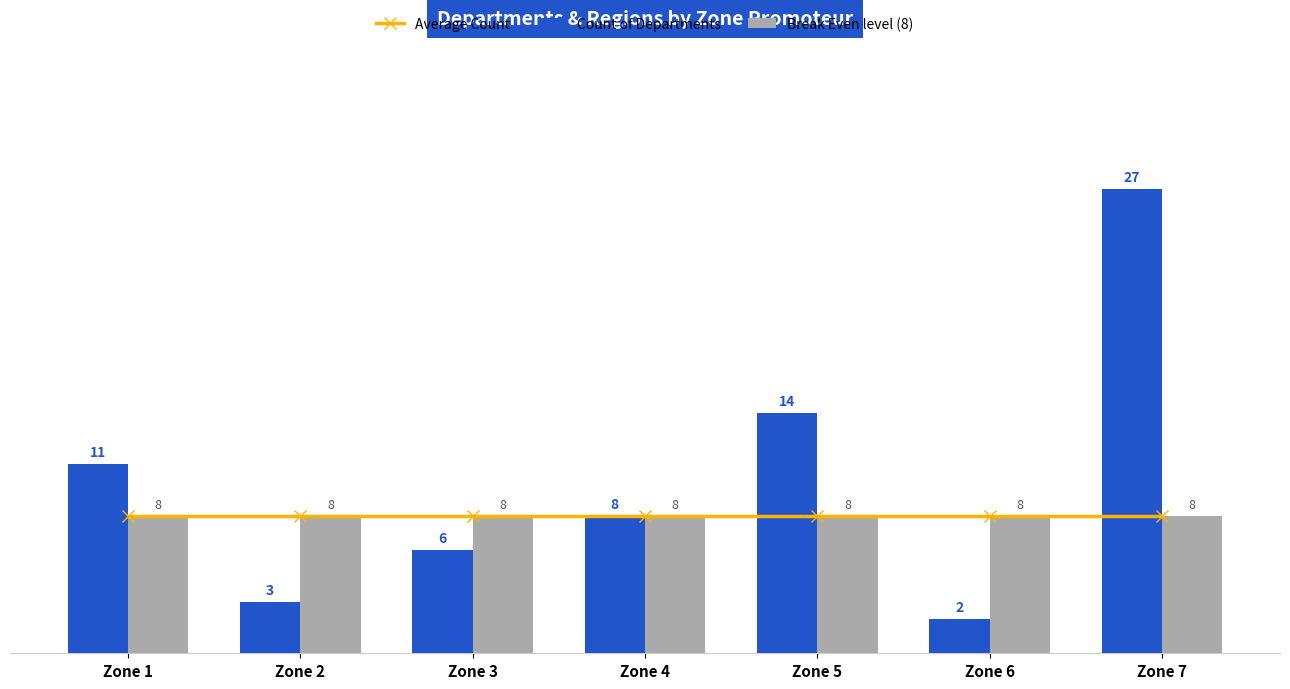

At how many categories does at least one series exceed 3?

7